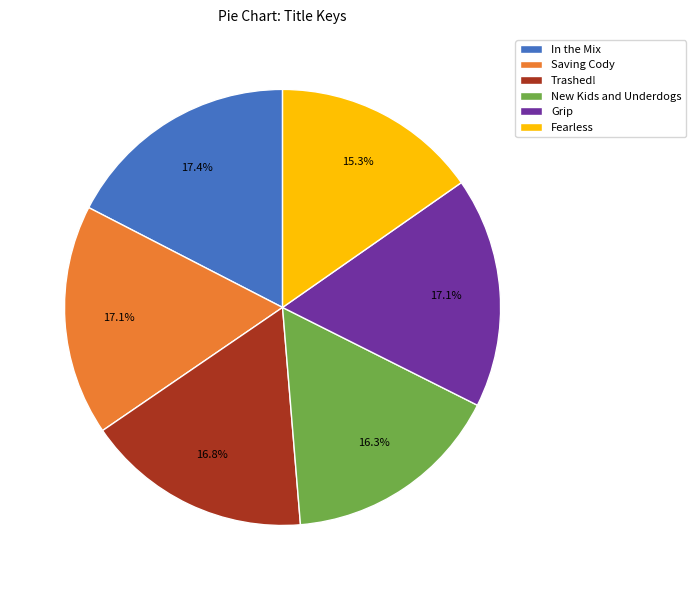

Does Trashed! represent more than half of the total?

No